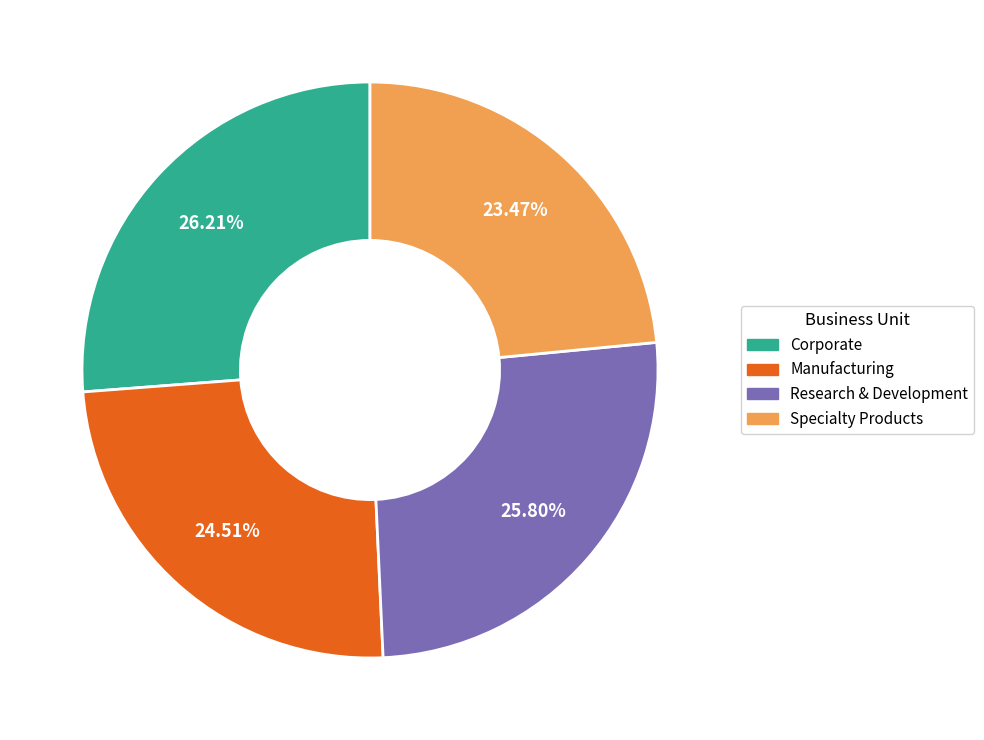

Does Specialty Products represent more than half of the total?

No